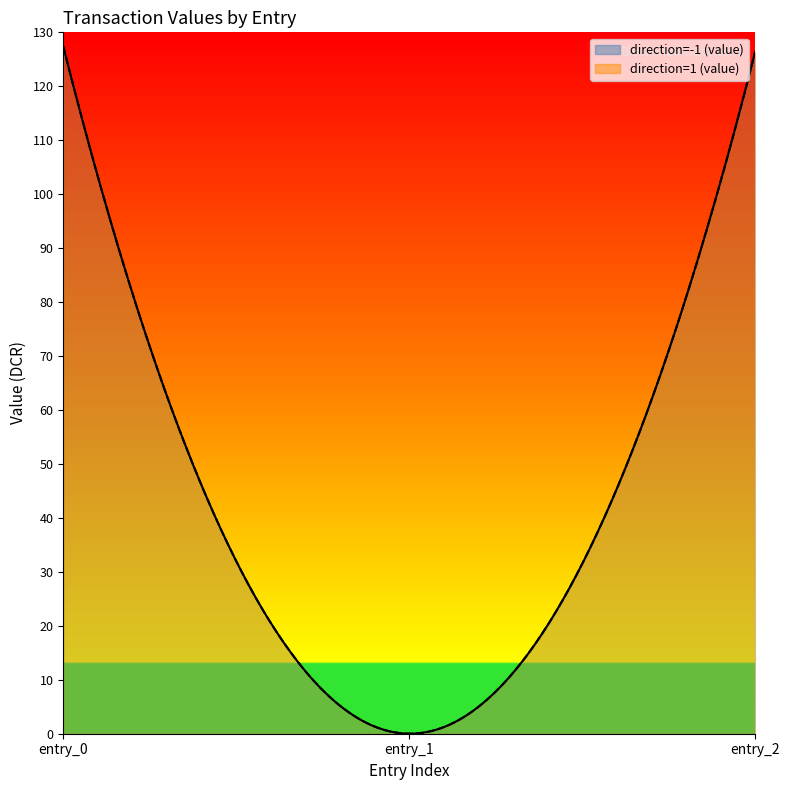

True or false: io_index and value cross at least once.

False